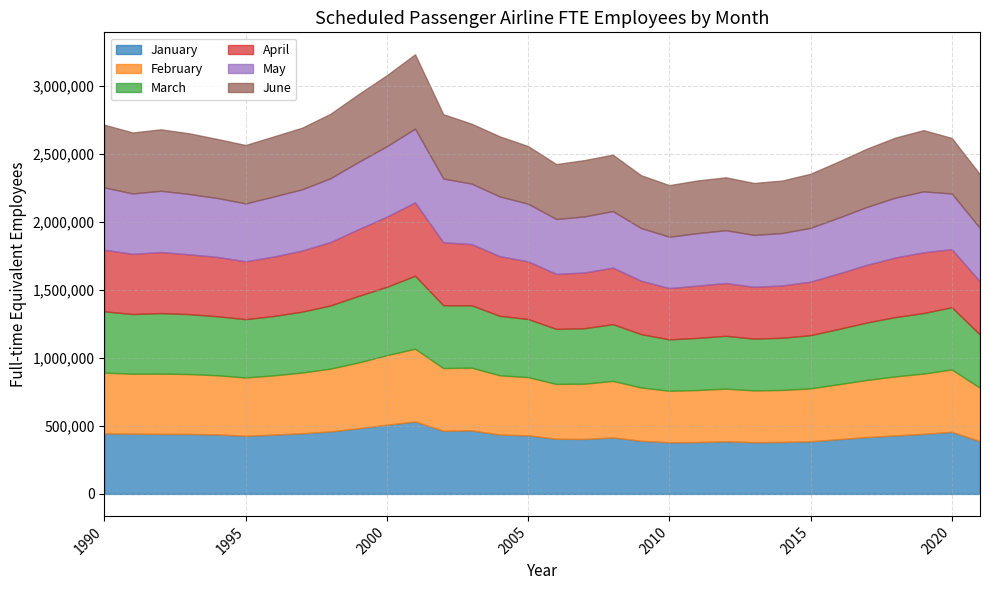

At which category is the sum across all series the highest?

2001